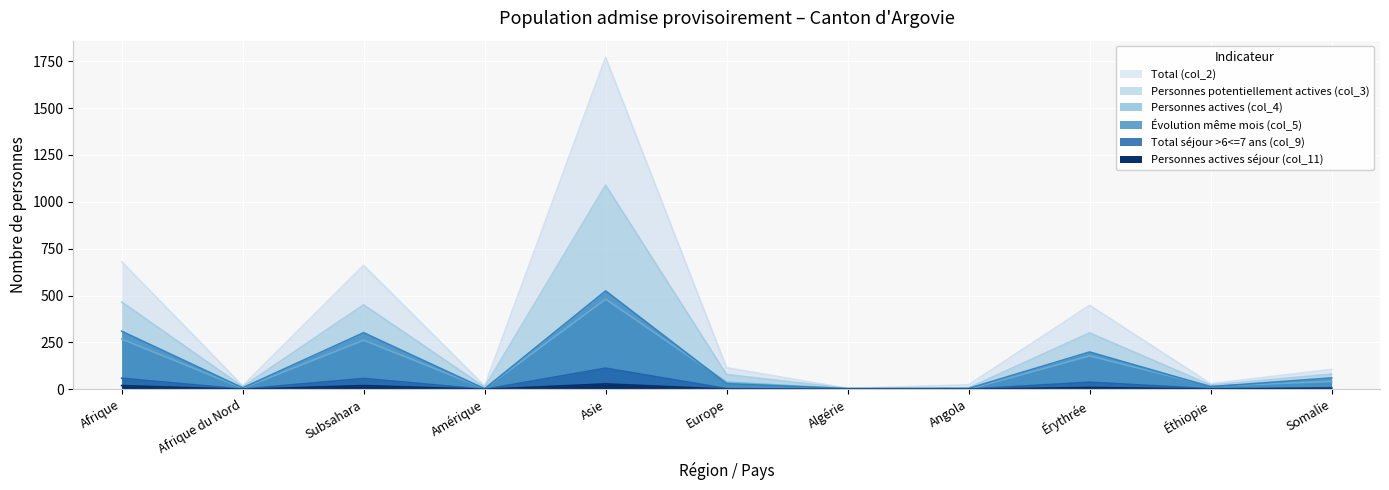

Is it true that Évolution même mois (col_5) equals 525 at Asie?

True